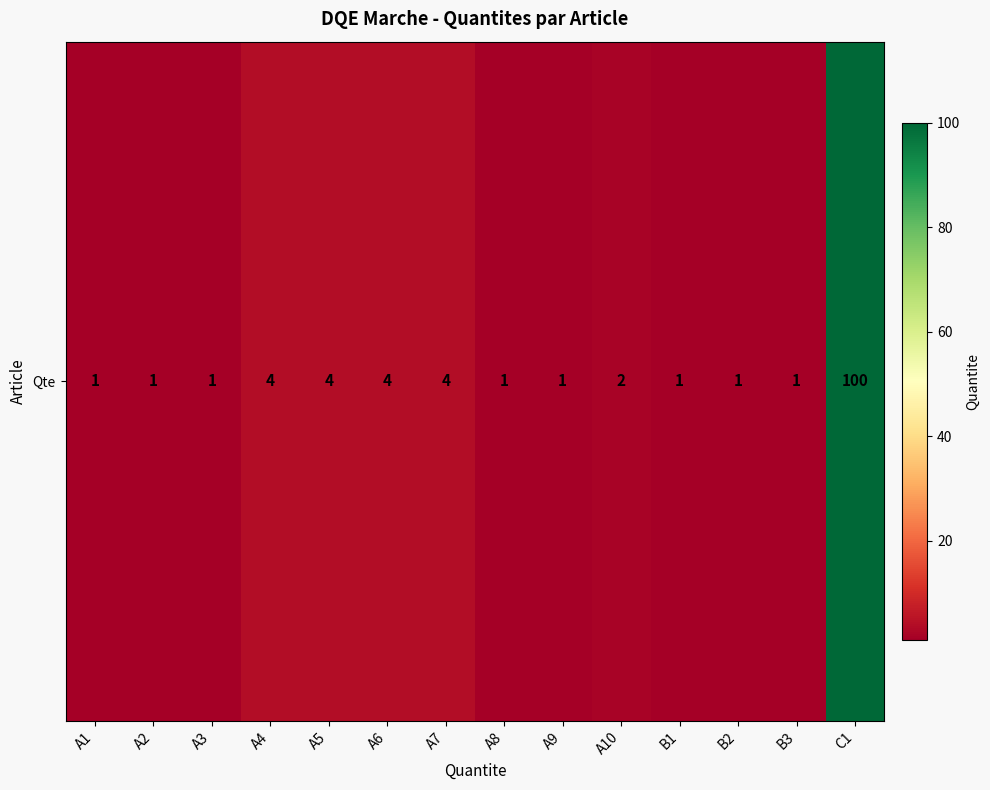

At which category does the chart reach its minimum across all series?

A1